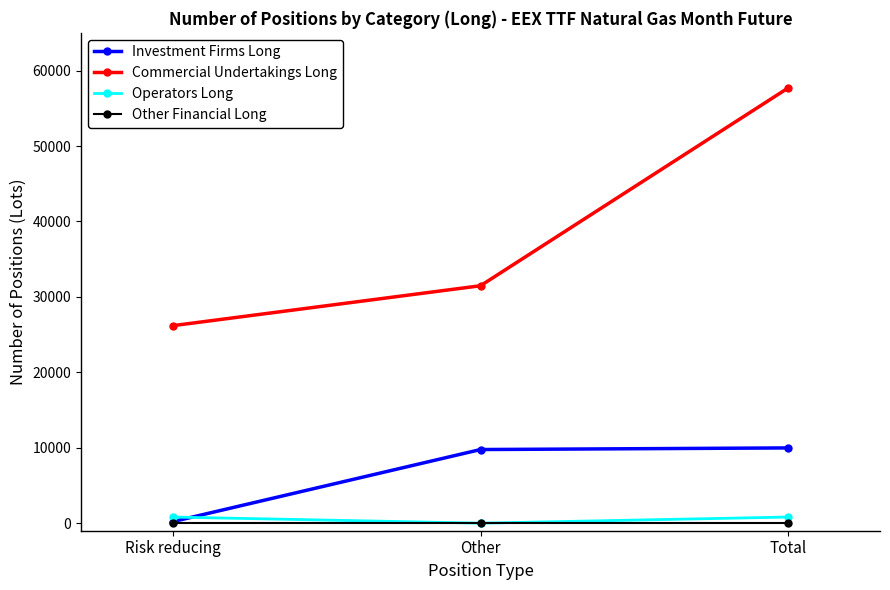

Between Risk reducing and Total, which series saw the biggest shift?

Commercial Undertakings Long